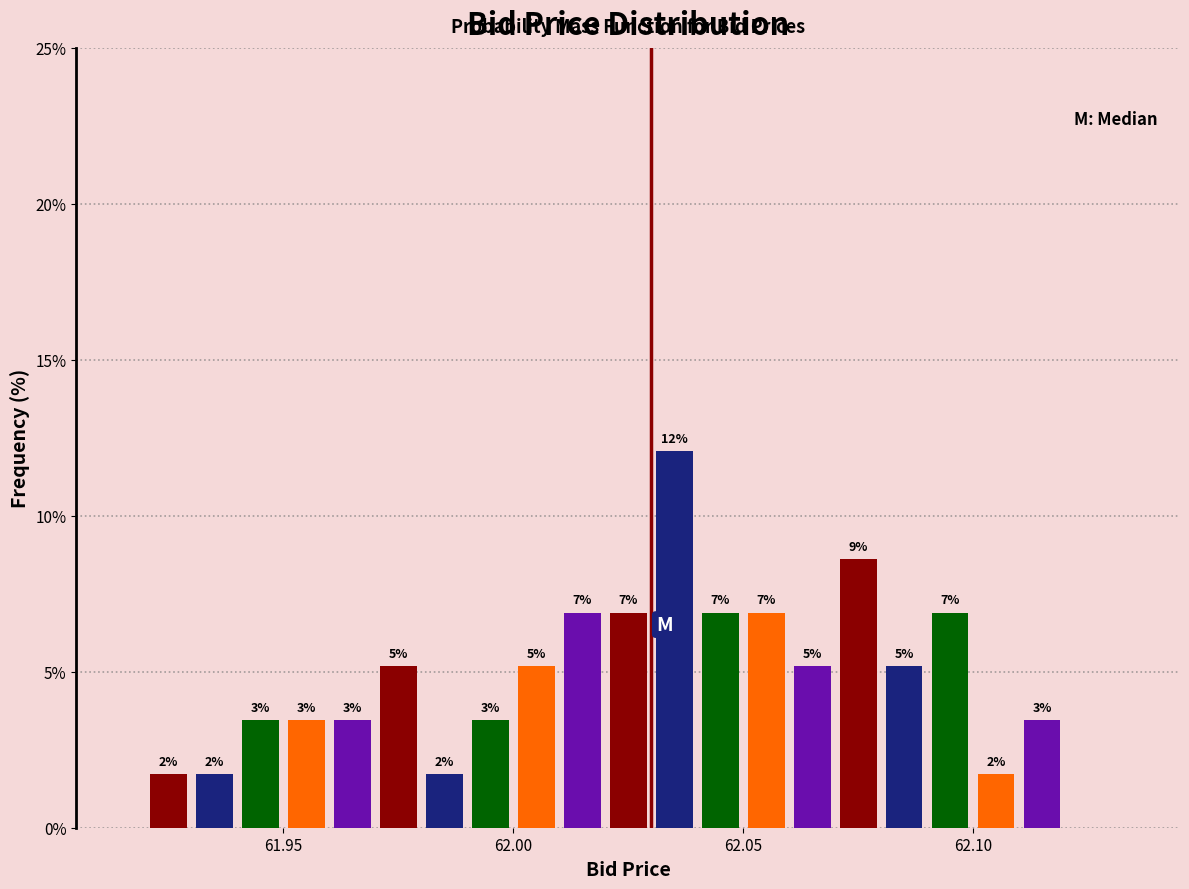

Around what value on the x-axis is the tallest bar? Give the approximate position of its centre, as read against the axis.

62.035